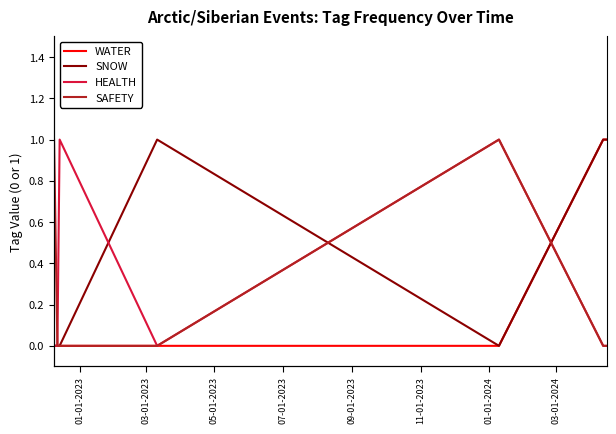

Reading left to right, what are all the values shown in this chart?

WATER: 0	0	0	0	0	1	1
SNOW: 0	0	0	1	0	1	1
HEALTH: 0	0	1	0	1	0	0
SAFETY: 1	0	0	0	1	0	0